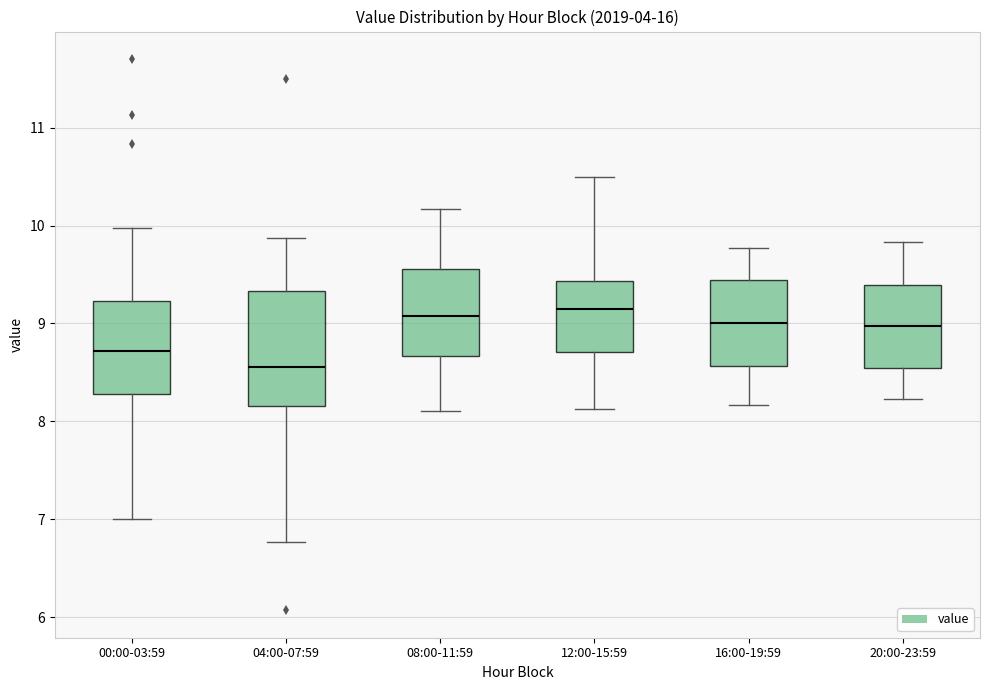

Reading left to right, transcribe this box plot: for each box, give where its median line is, the range the box spans, and where its two whiskers end, as read against the y-axis. The values are not printed on the chart, so give them approximately, as read against the axis.

00:00-03:59: median 8.7, box 8.3 to 9.2, whiskers 7.0 to 10.0
04:00-07:59: median 8.6, box 8.2 to 9.3, whiskers 6.8 to 9.9
08:00-11:59: median 9.1, box 8.7 to 9.6, whiskers 8.1 to 10.2
12:00-15:59: median 9.2, box 8.7 to 9.4, whiskers 8.1 to 10.5
16:00-19:59: median 9.0, box 8.6 to 9.4, whiskers 8.2 to 9.8
20:00-23:59: median 9.0, box 8.5 to 9.4, whiskers 8.2 to 9.8